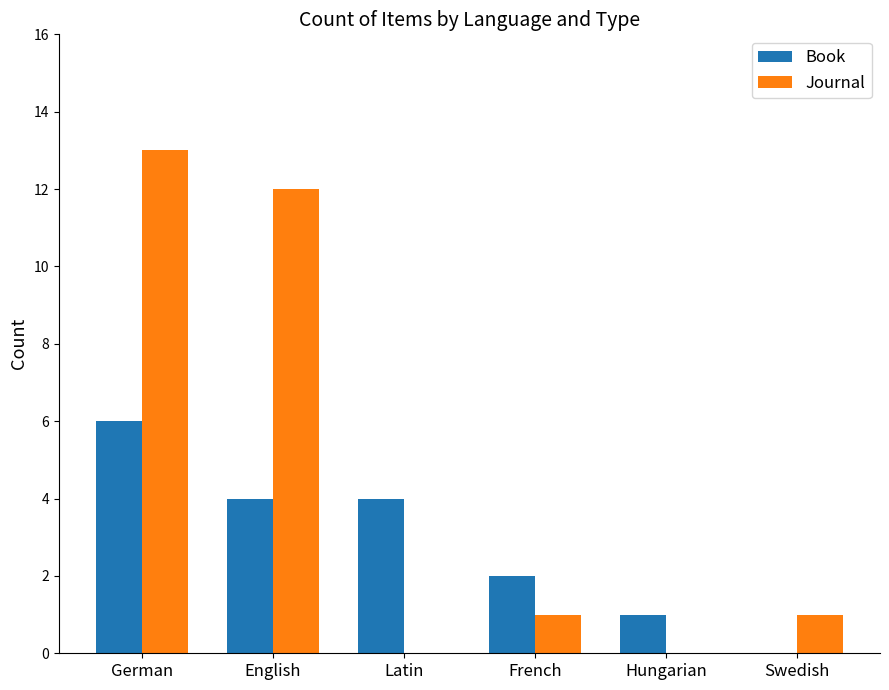

At which category is the sum across all series the highest?

German